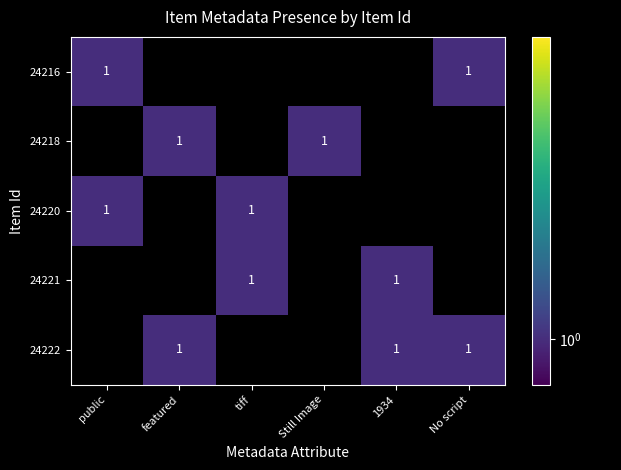

True or false: 24218 has a value of -1 at No script.

False